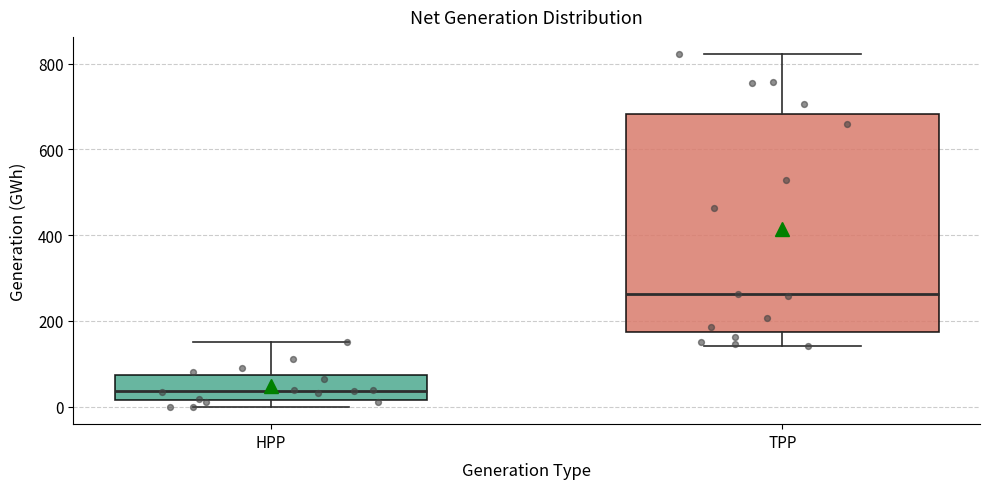

Reading left to right, read every box against the y-axis: the position of its median line, the range the box covers, and the ends of its whiskers. The values are not printed on the chart, so give them approximately, as read against the axis.

HPP: median 40, box 20 to 80, whiskers 0 to 160
TPP: median 260, box 180 to 680, whiskers 140 to 820